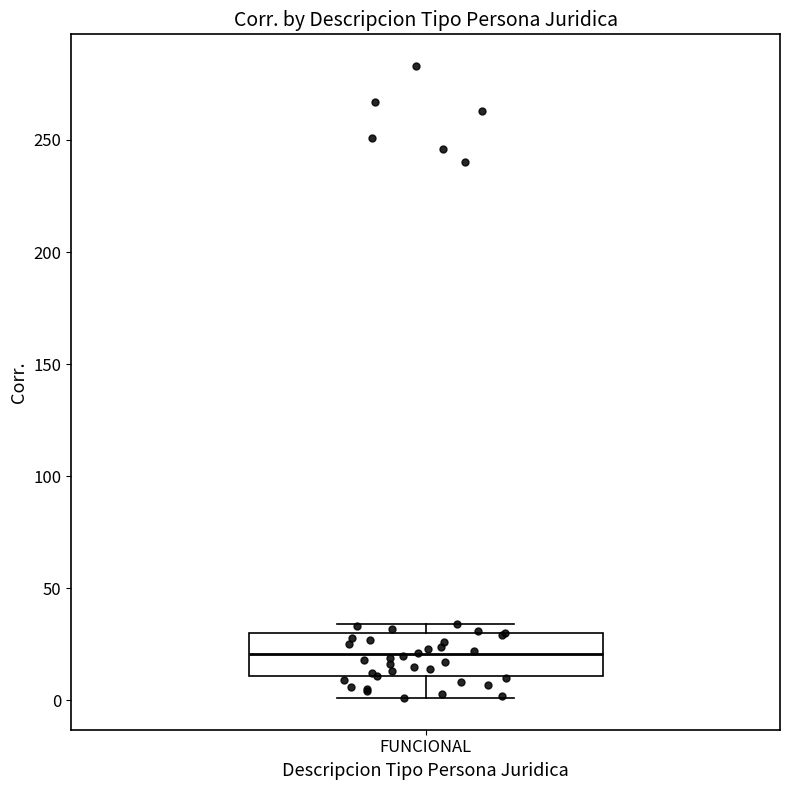

Read this box plot against the y-axis: the position of the median line, the range covered by the box, and the ends of both whiskers. The values are not printed on the chart, so give them approximately, as read against the axis.

median 20, box 10 to 30, whiskers 0 to 35